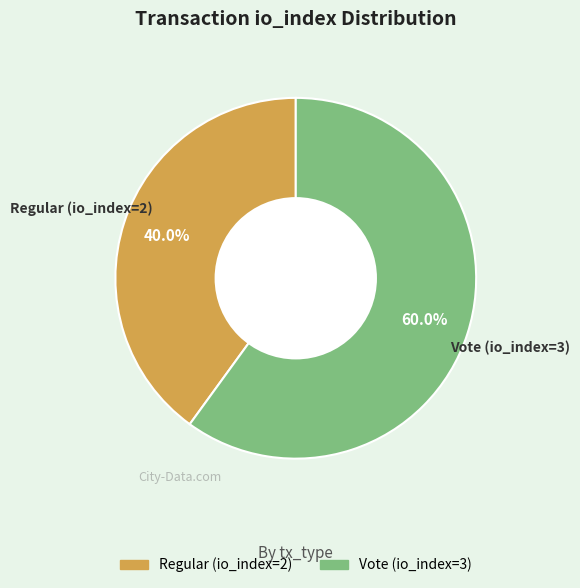

Which has a higher value, Vote (io_index=3) or Regular (io_index=2)?

Vote (io_index=3)